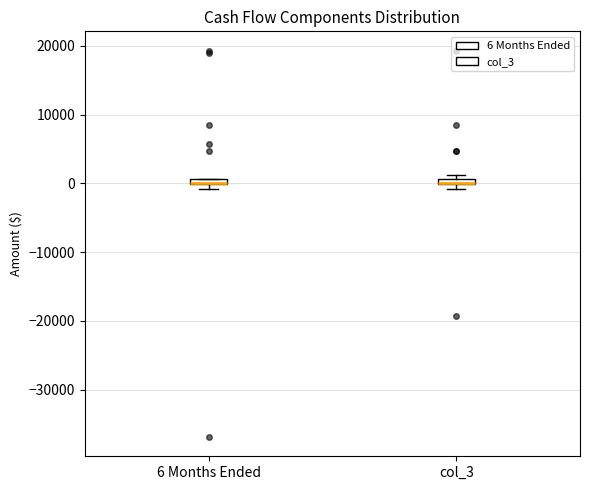

Where is the upper edge of the box for col_3 on the y-axis? The values are not printed on the chart, so give them approximately, as read against the axis.

1000